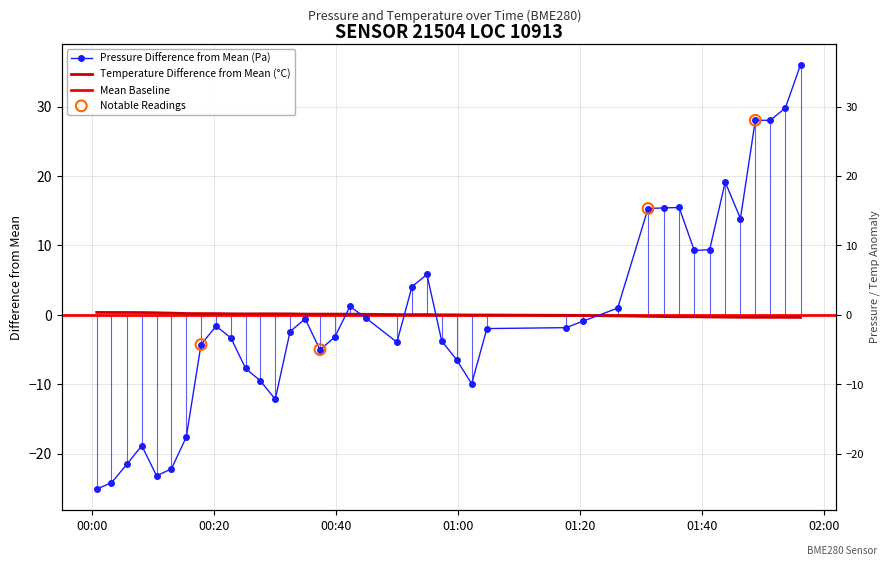

Which series has the largest total across all categories?

temperature